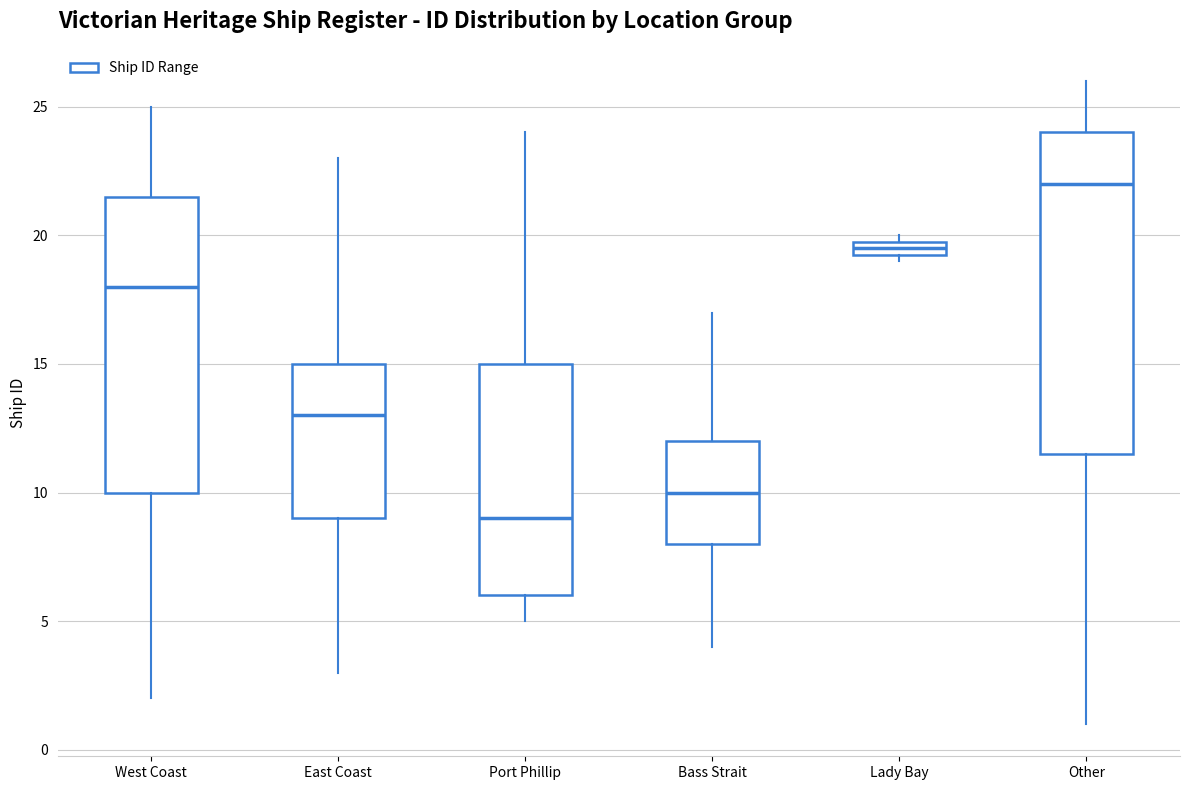

Which box is the tallest, from its lower edge to its upper edge?

Other